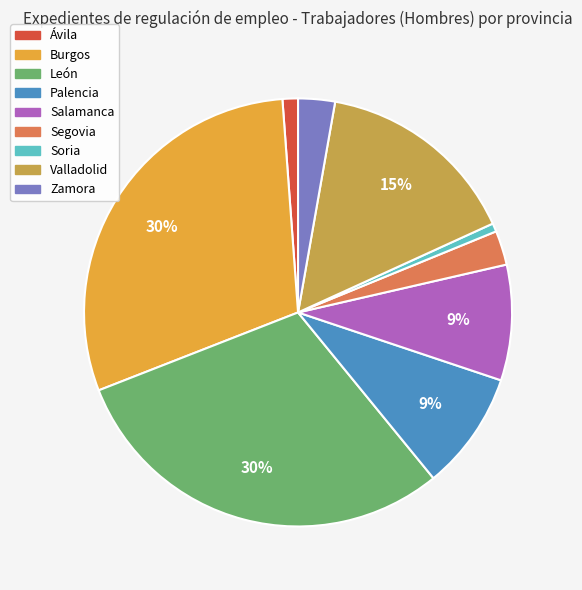

Is it true that Ávila is 1% of the pie?

True